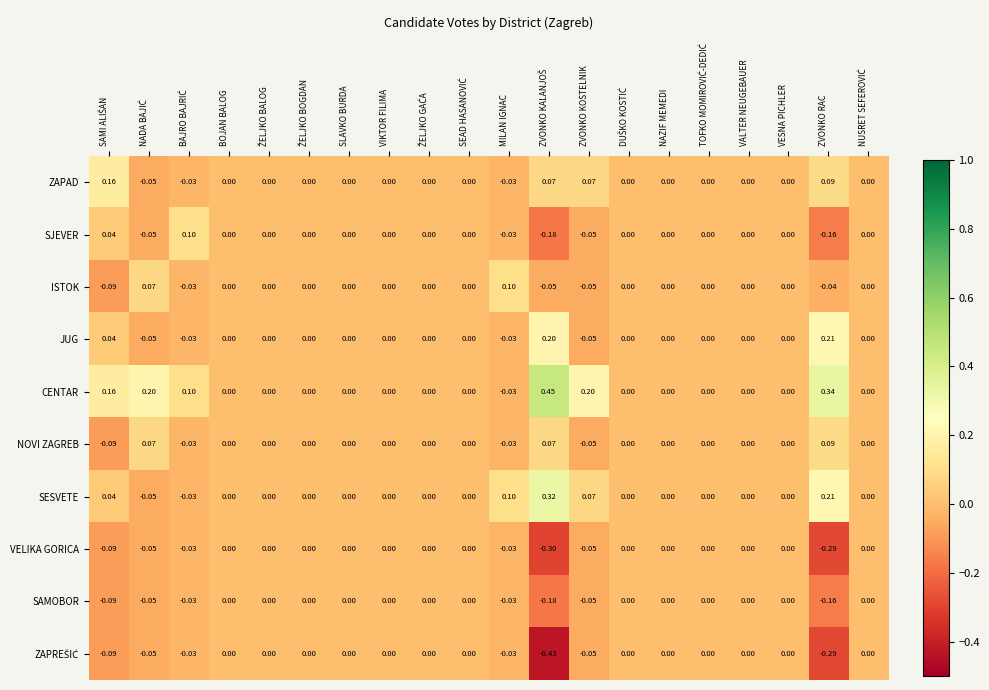

Which series has the largest total across all categories?

CENTAR